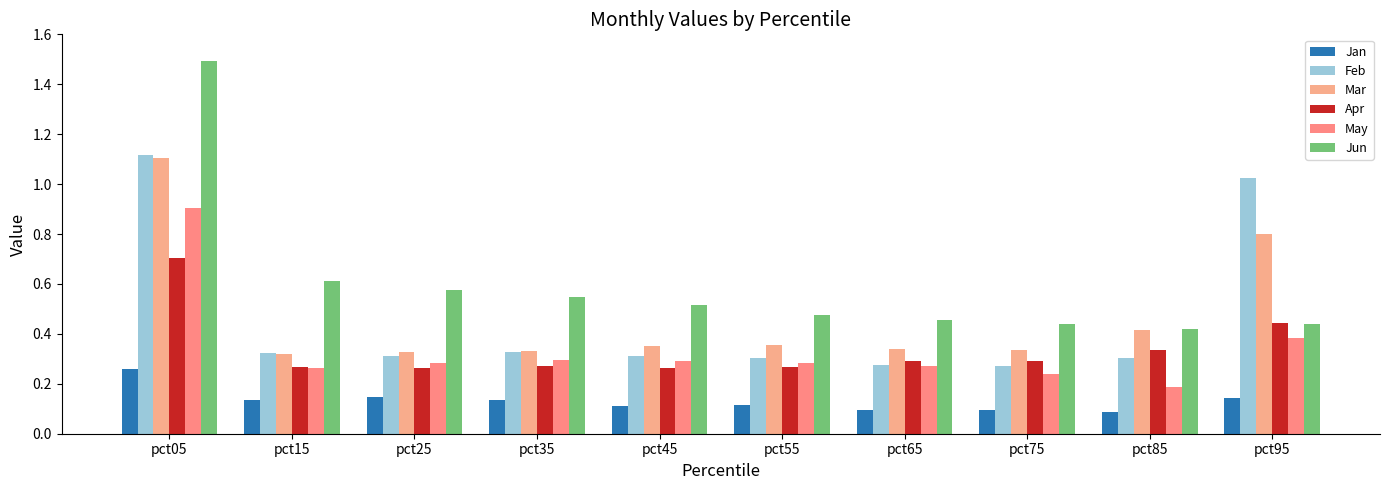

Which series changed the most between pct35 and pct45?

Jun